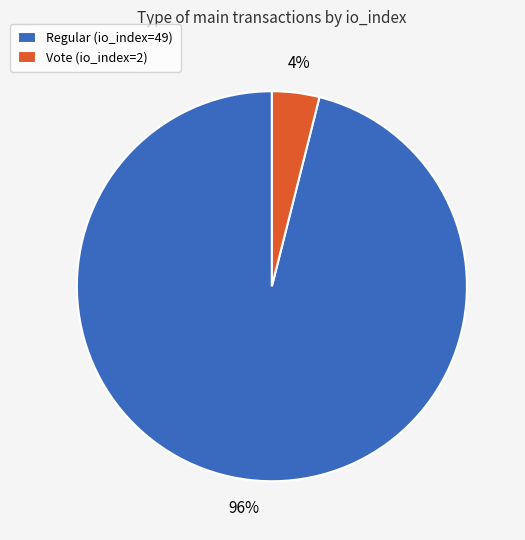

Do Vote (io_index=2) and Regular (io_index=49) together represent more than half of the pie?

Yes